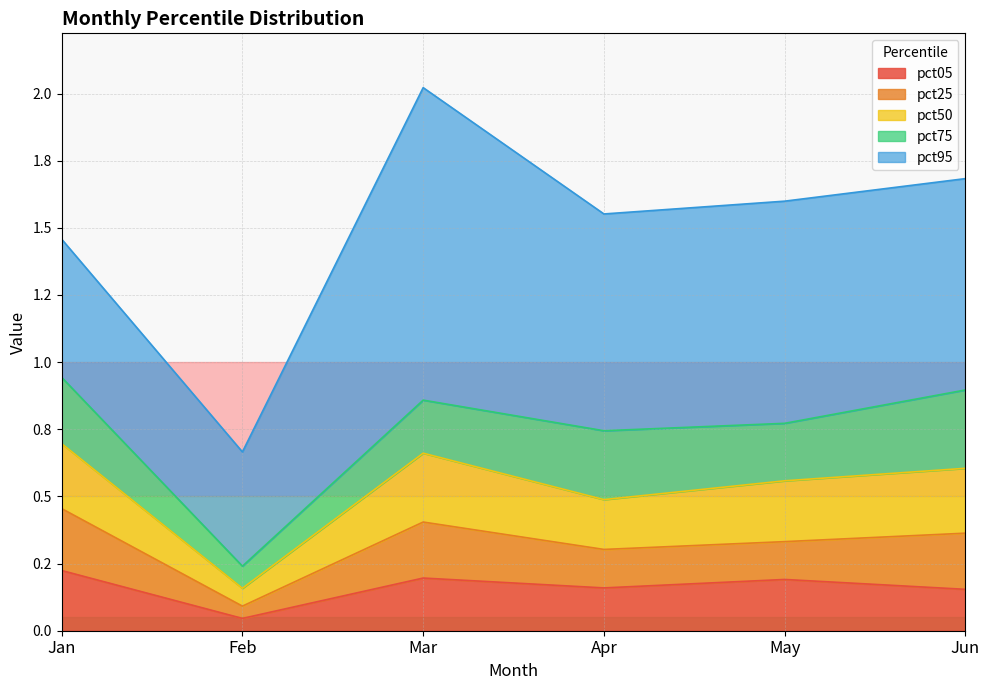

What are all the series names shown in the legend?

pct05, pct25, pct50, pct75, pct95